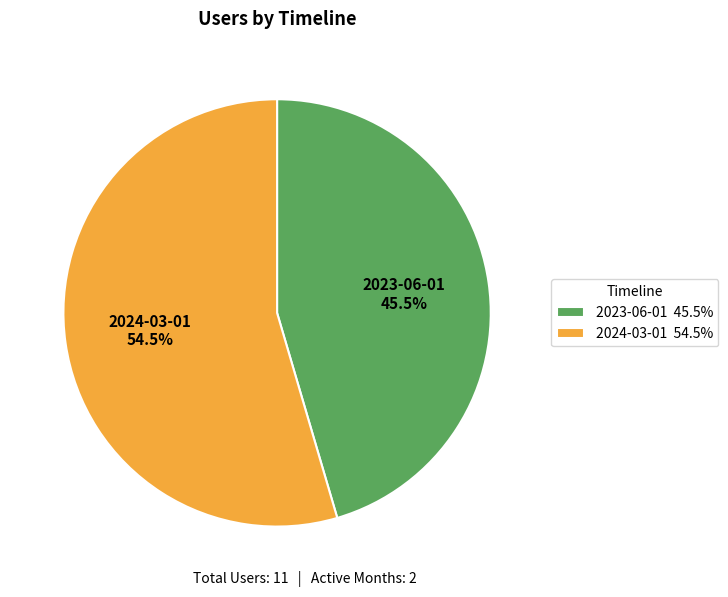

To the nearest percent, what is the average slice percentage?

50%